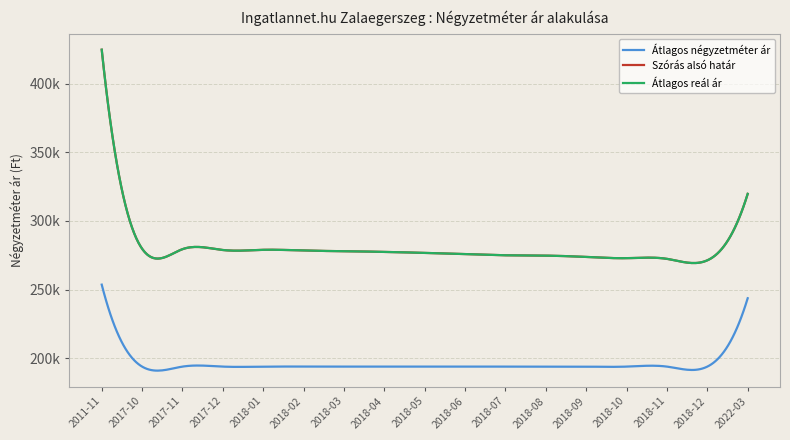

Does the chart display data point markers on the line(s)?

No